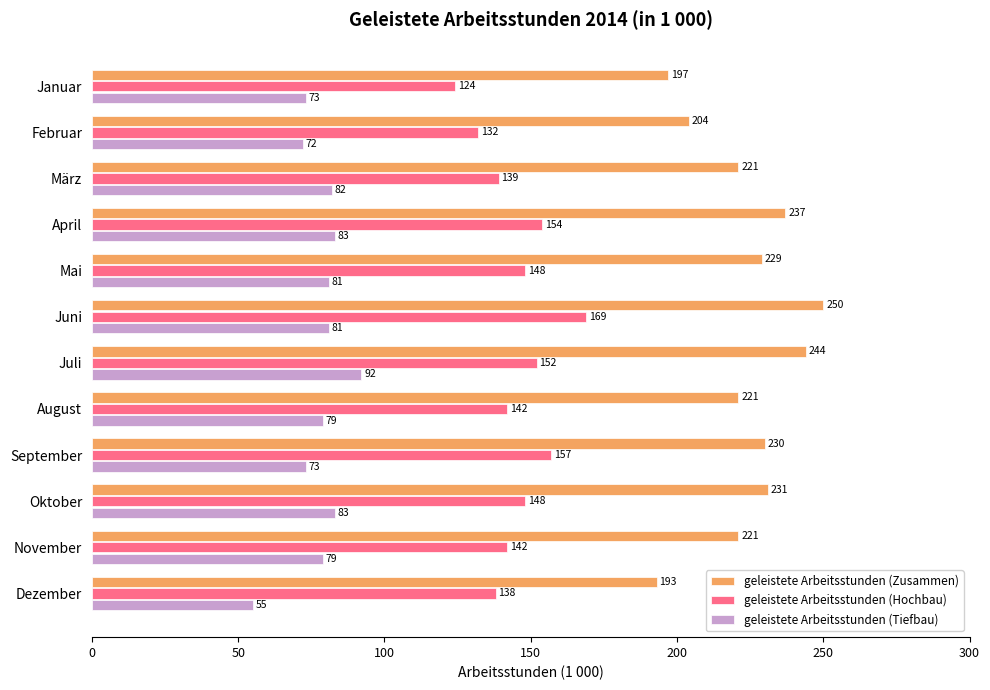

What is the difference between the geleistete Arbeitsstunden (Tiefbau) values at Mai and Juli?

11